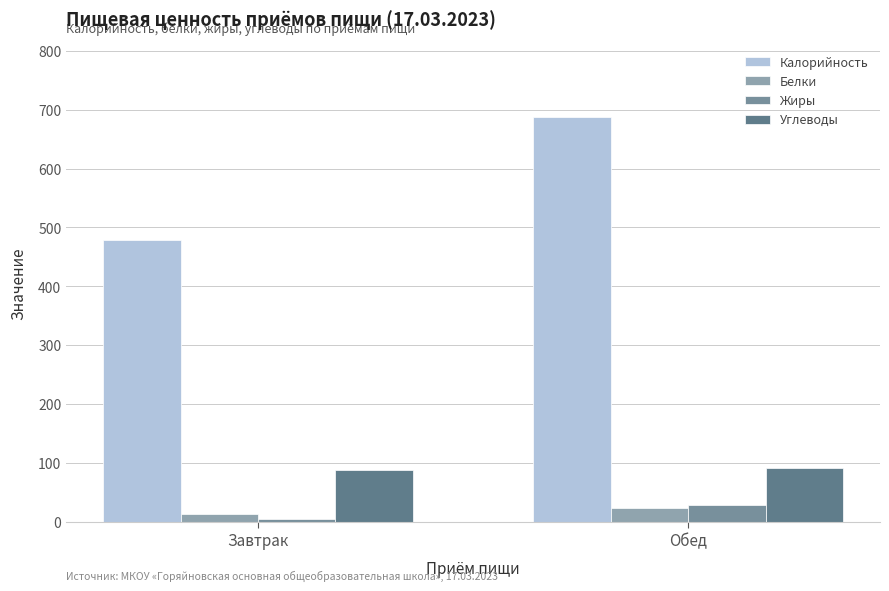

How many data points in Углеводы are less than 92?

1